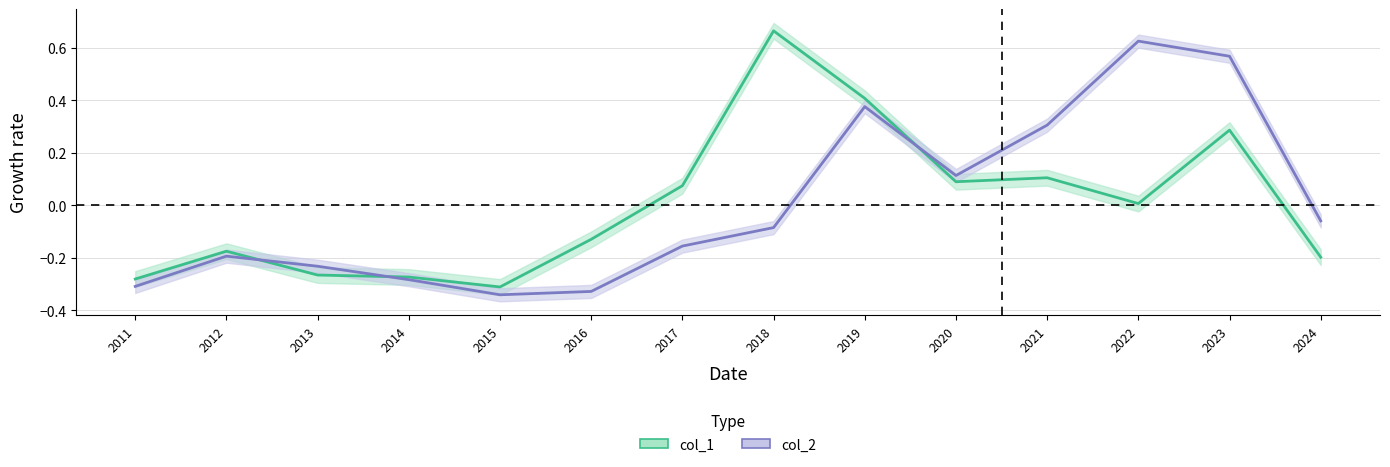

How many interior local peaks does the col_2 series have?

3